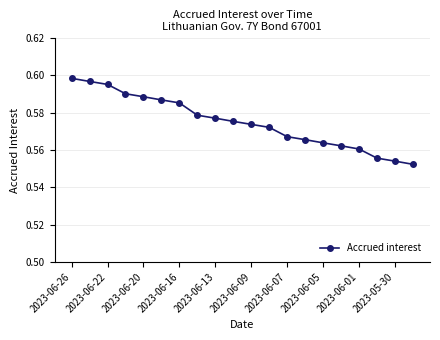

What is the sum of all values?

11.5